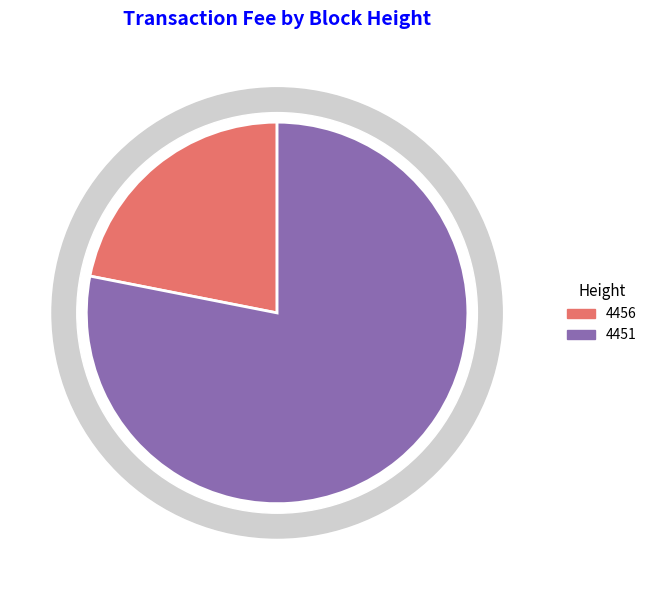

Rank the categories by value from highest to lowest.

4451, 4456